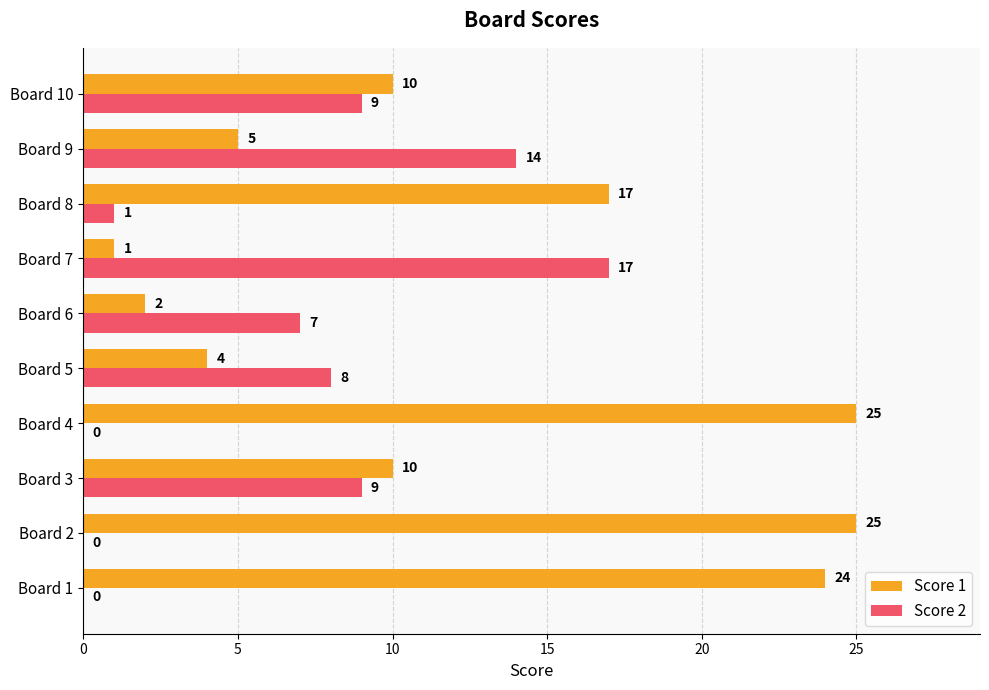

The Score 1 series shows 10 at Board 3. True or false?

True